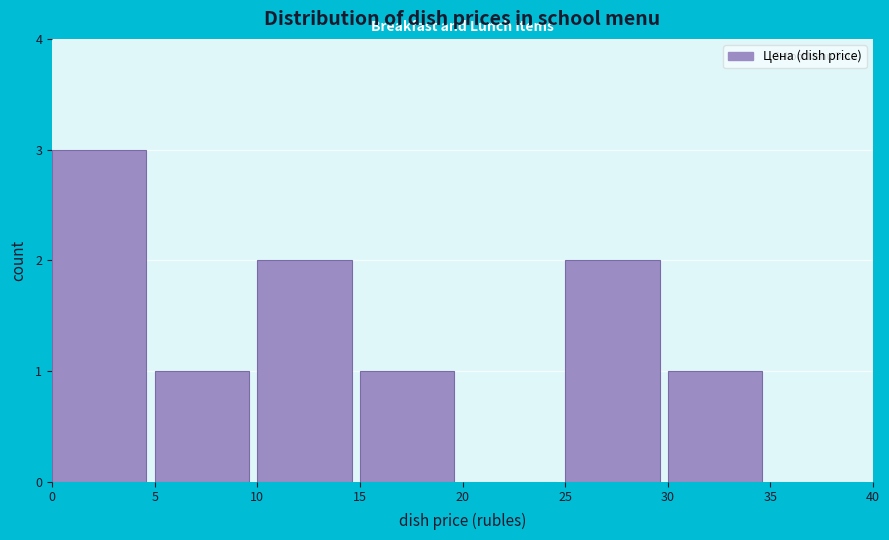

How tall is the bar that spans 25 to 30 on the x-axis? The values are not printed on the chart, so give them approximately, as read against the axis.

2